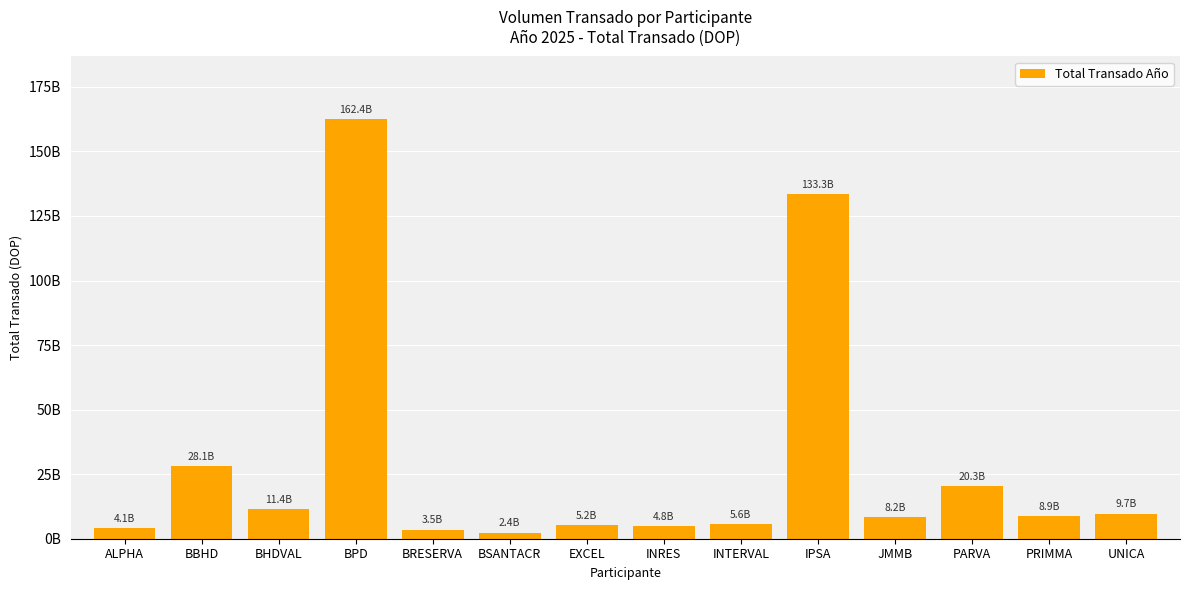

Which has a higher value, EXCEL or BSANTACR?

EXCEL